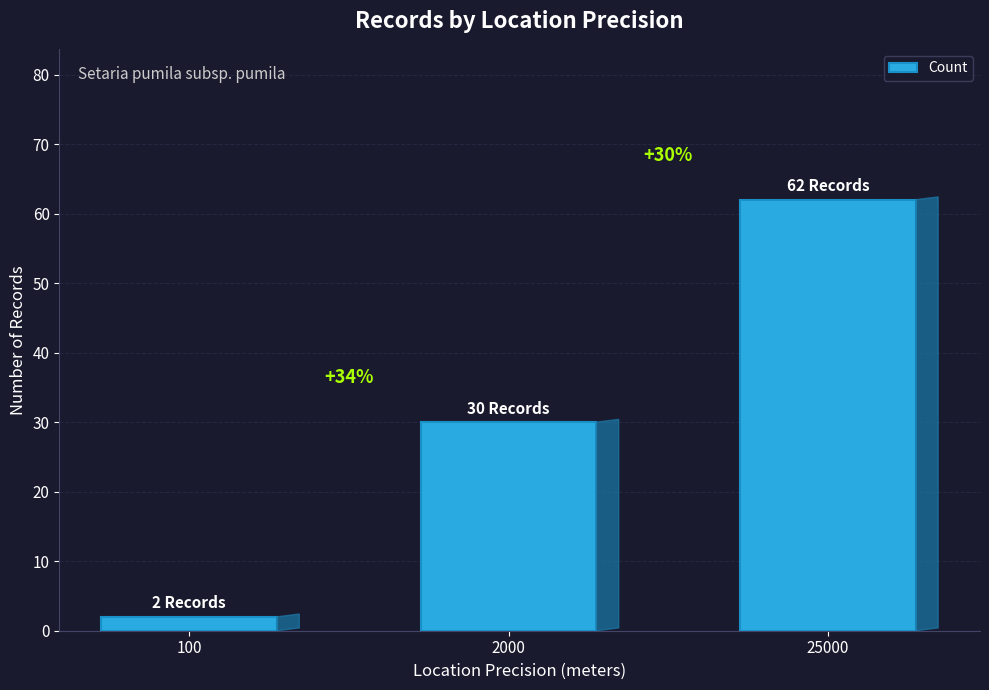

Between 100 and 25000, which is larger?

25000